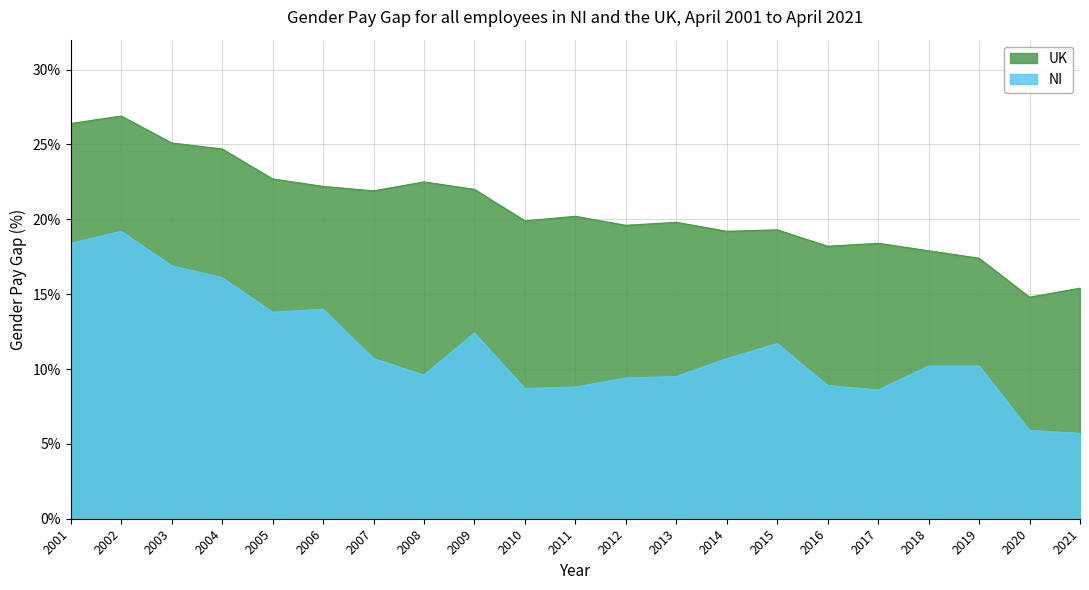

What is the difference between the maximum and minimum values in the UK series?

12.1